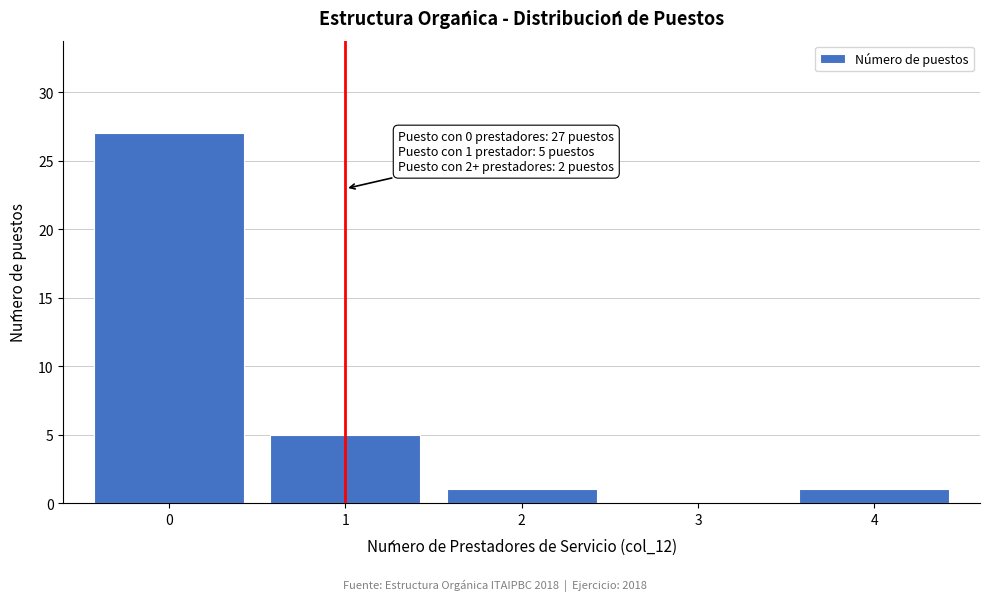

Reading right to left, what are all the values shown in this chart?

4=1	3=0	2=1	1=5	0=27